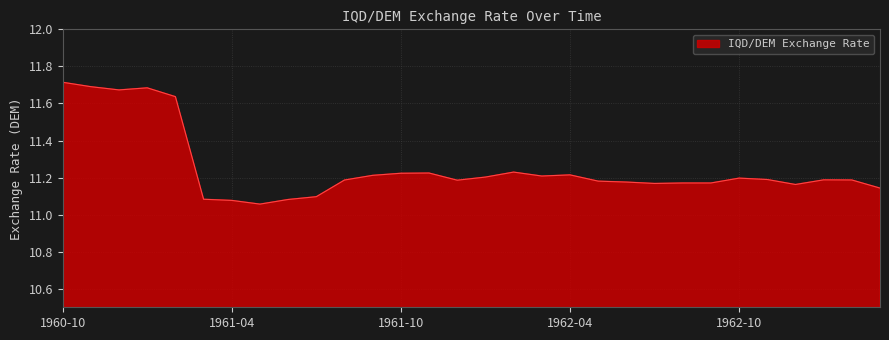

What is the difference between the maximum and minimum values?

0.7